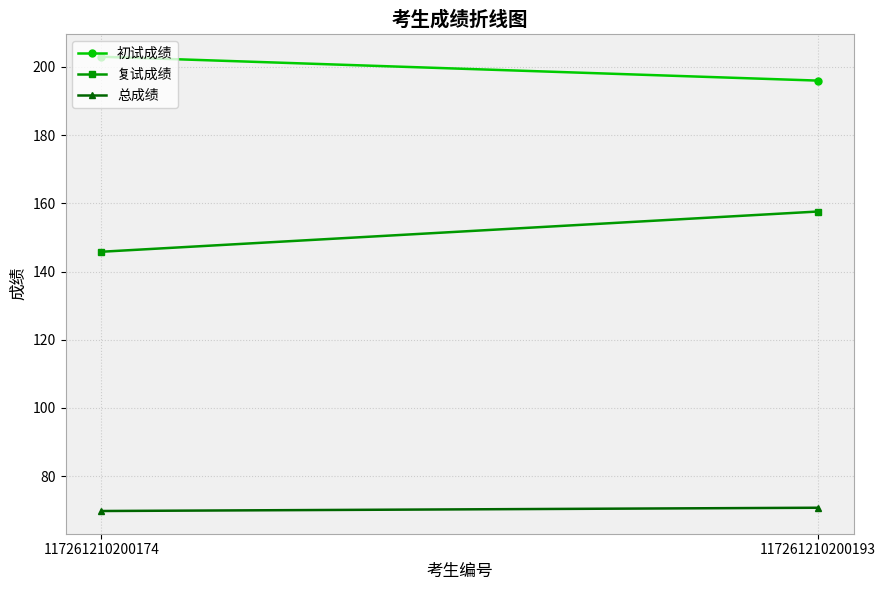

At which category is the sum across all series the highest?

117261210200193